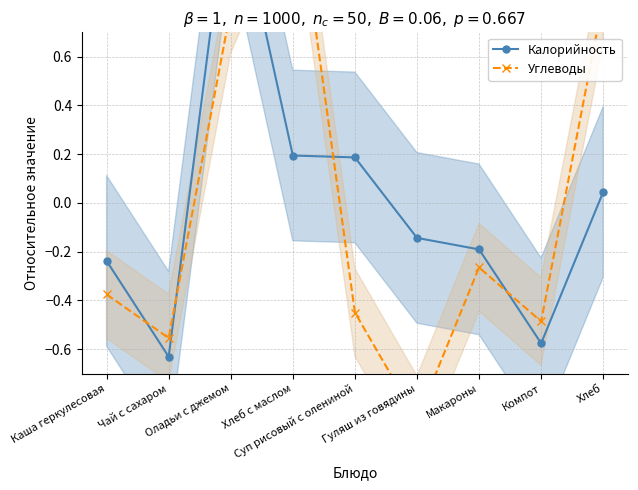

What are all the series names shown in the legend?

Калорийность, Углеводы